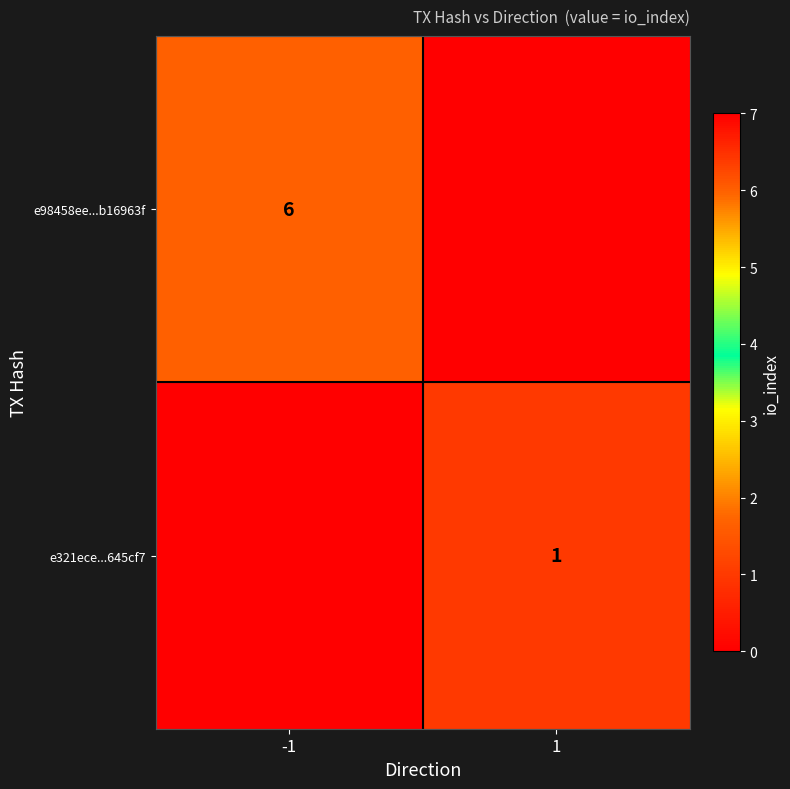

How many data points does each series have?

2